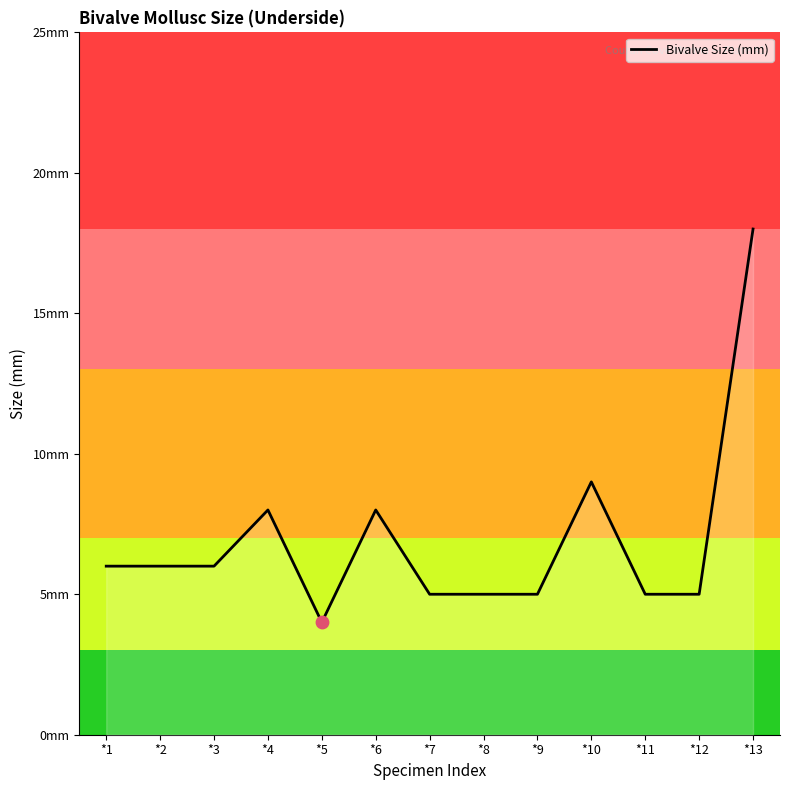

What is the change in value from *4 to *11?

-3